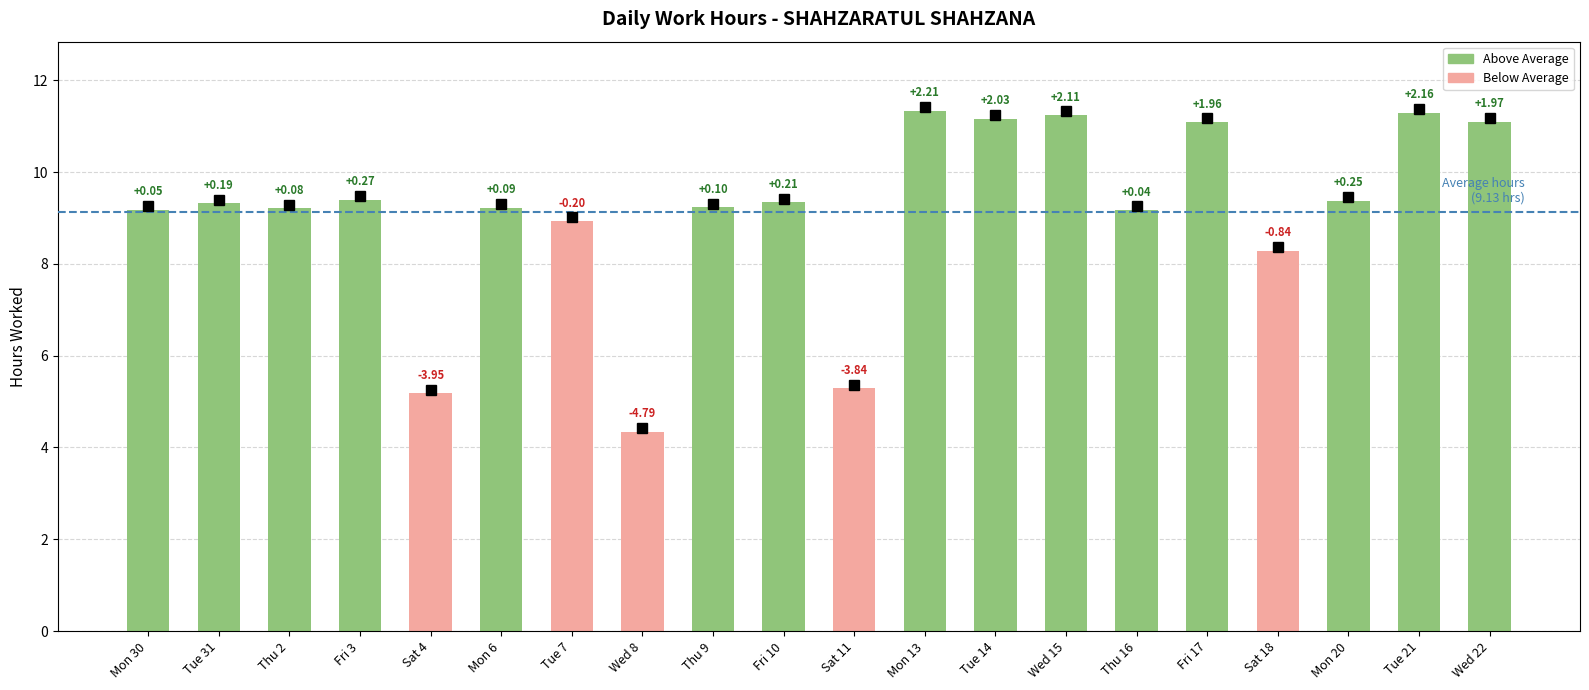

Rank the categories by value from highest to lowest.

Mon 13, Tue 21, Wed 15, Tue 14, Wed 22, Fri 17, Fri 3, Mon 20, Fri 10, Tue 31, Thu 9, Mon 6, Thu 2, Mon 30, Thu 16, Tue 7, Sat 18, Sat 11, Sat 4, Wed 8